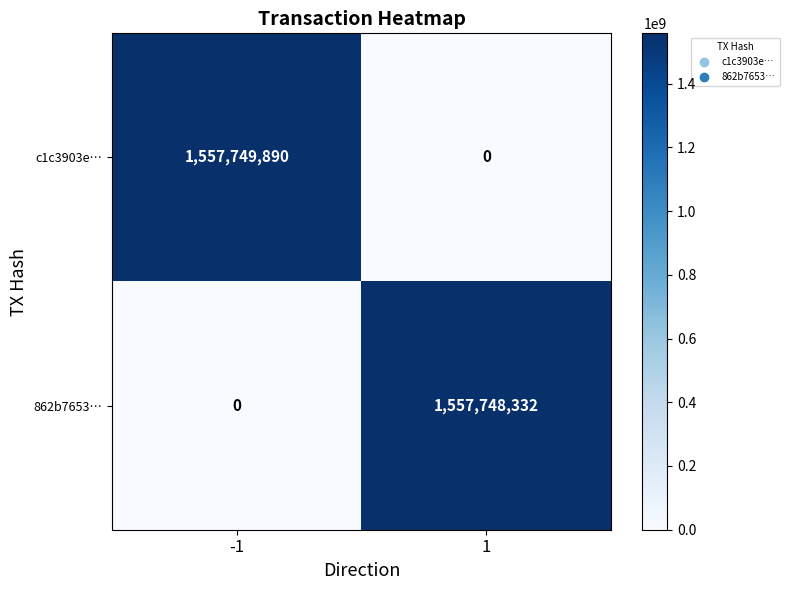

What is the total value across all series at 1?

1557748332